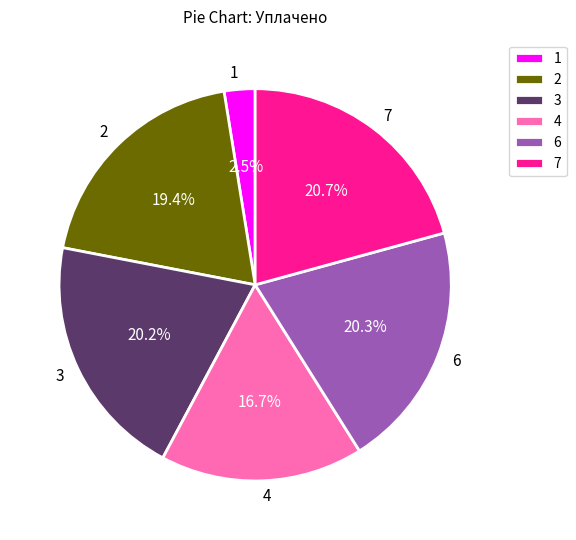

True or false: 3 accounts for 9% of the total.

False